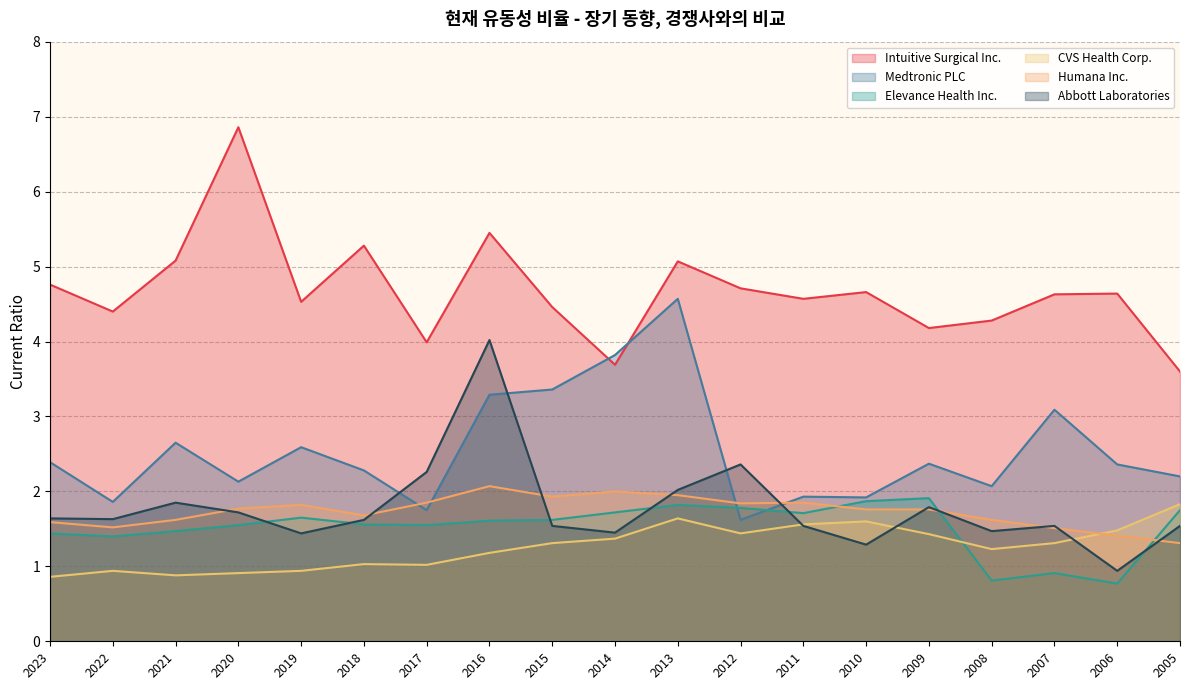

Read the Intuitive Surgical Inc. value at 2013.

5.1